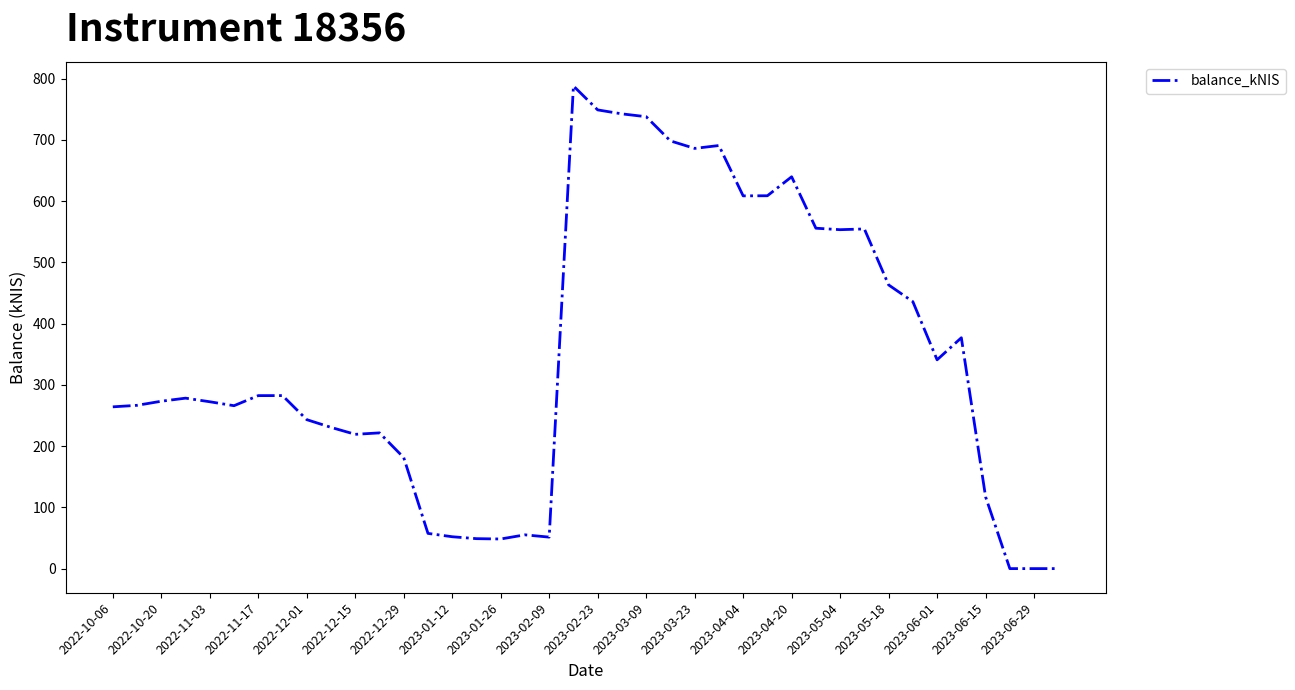

What is the maximum value shown in the chart?

787.9